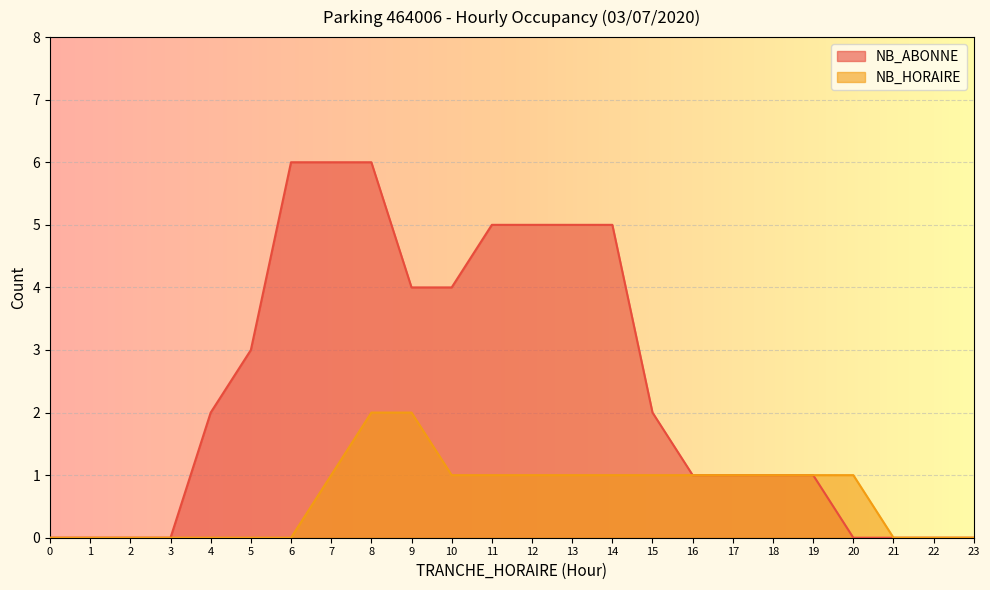

How many lines are shown in the chart?

2